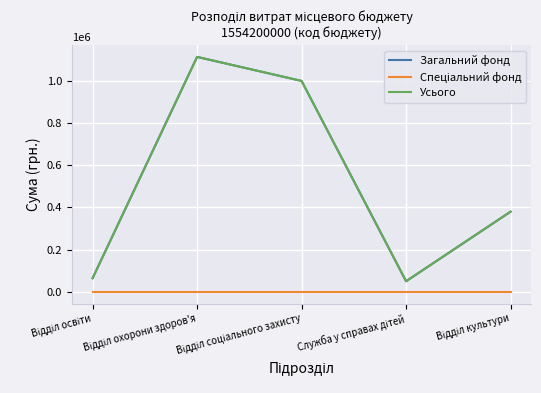

Where is the first local minimum for Загальний фонд?

Служба у справах дітей